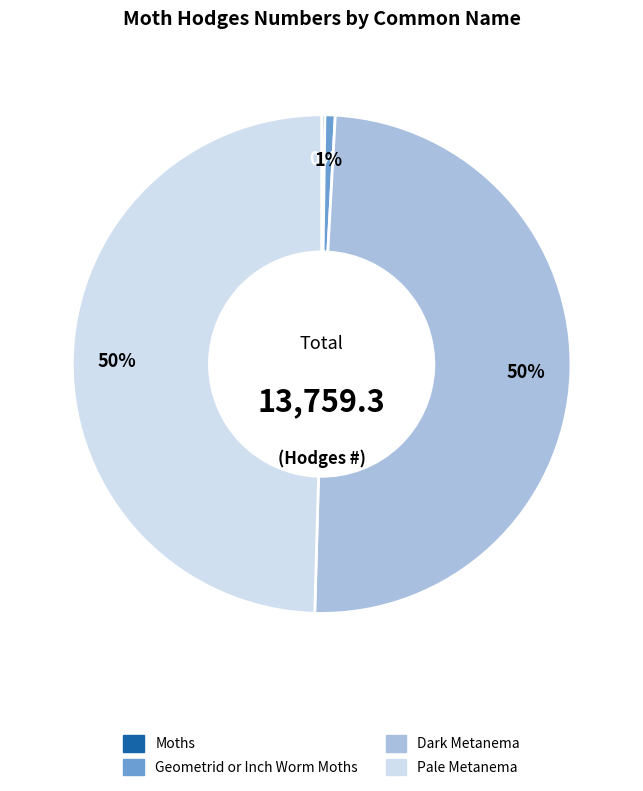

Is it true that Pale Metanema is 64% of the pie?

False